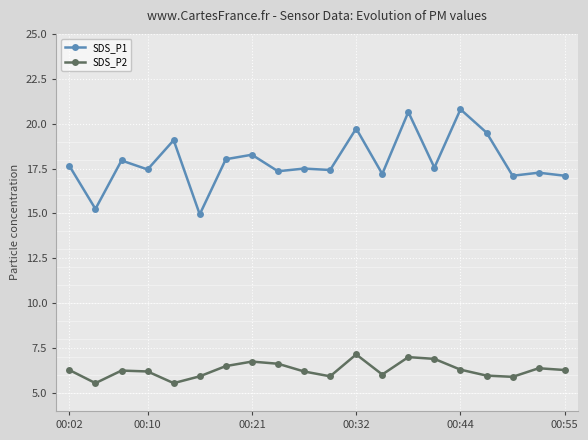

True or false: SDS_P1 has more than 1 points higher than both neighbors.

True